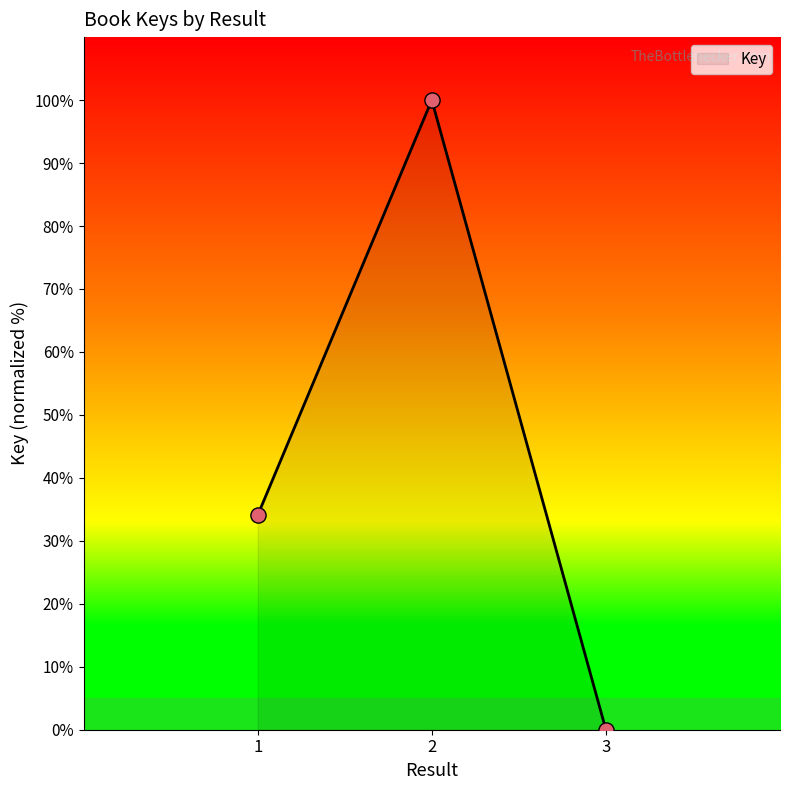

What is the change in value from 1 to 3?

-34.1